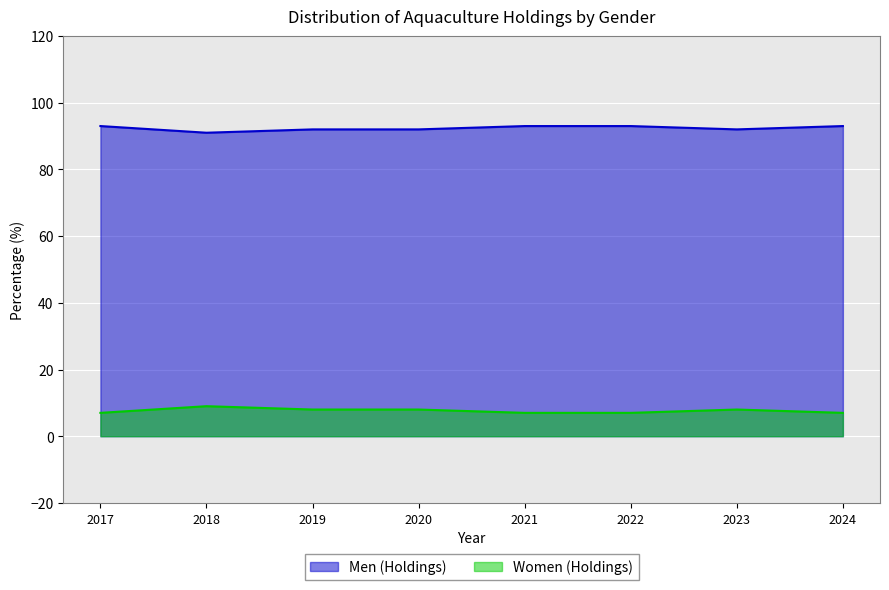

What are all the series names shown in the legend?

Men (Holdings), Women (Holdings)